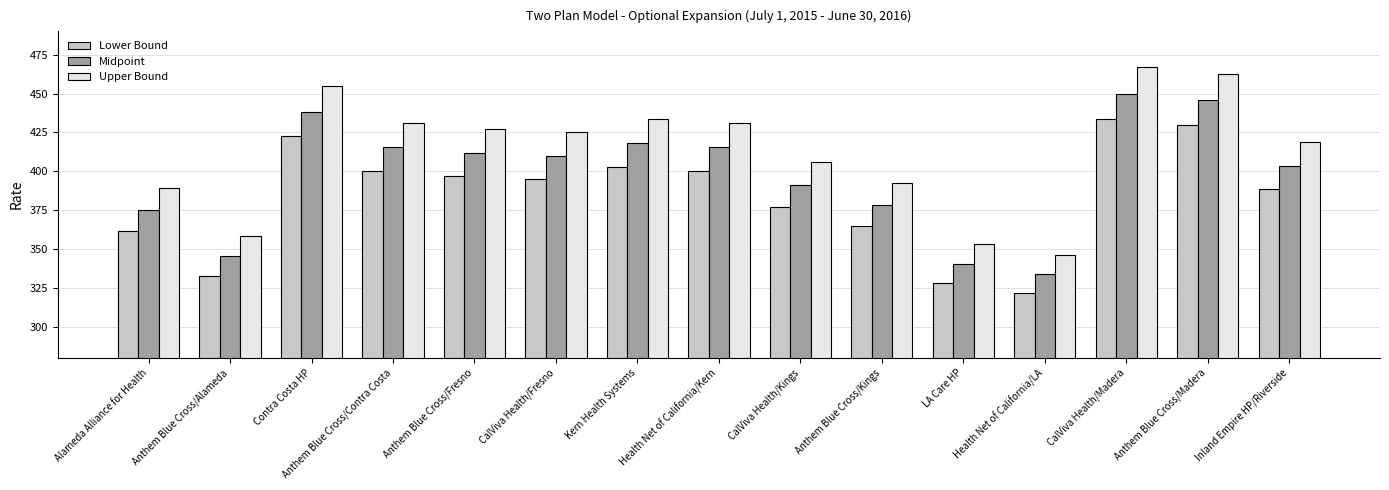

What position from the left is Contra Costa HP?

3